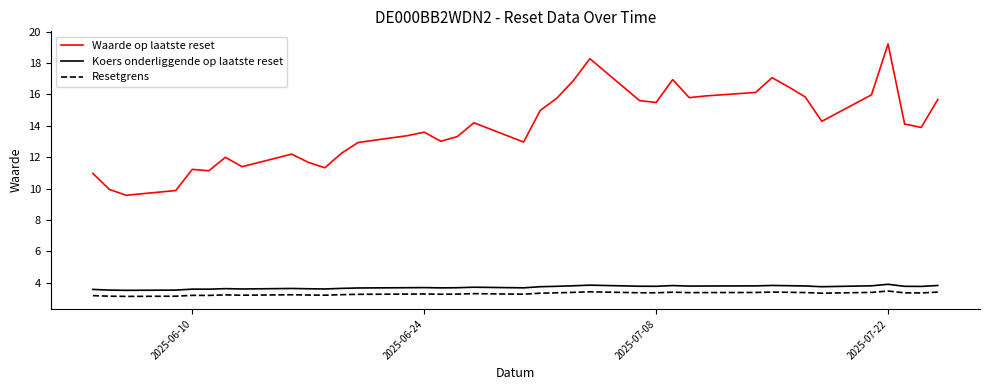

How many series are shown in this chart?

3